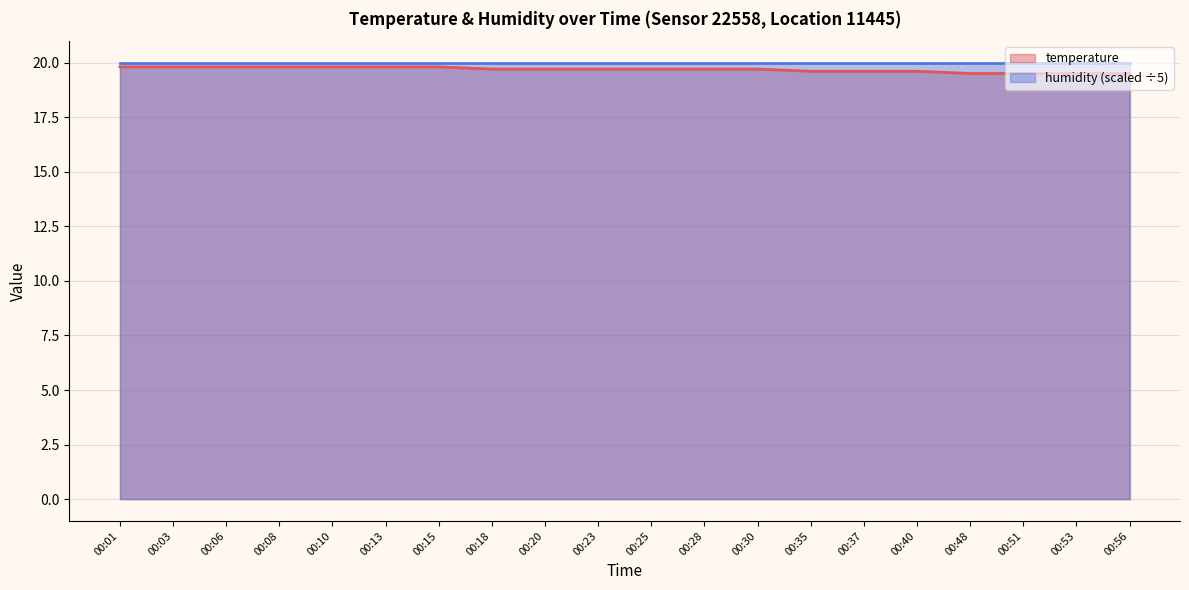

Reading right to left, what are all the values shown in this chart?

19.5	19.5	19.5	19.5	19.6	19.6	19.6	19.7	19.7	19.7	19.7	19.7	19.7	19.8	19.8	19.8	19.8	19.8	19.8	19.8